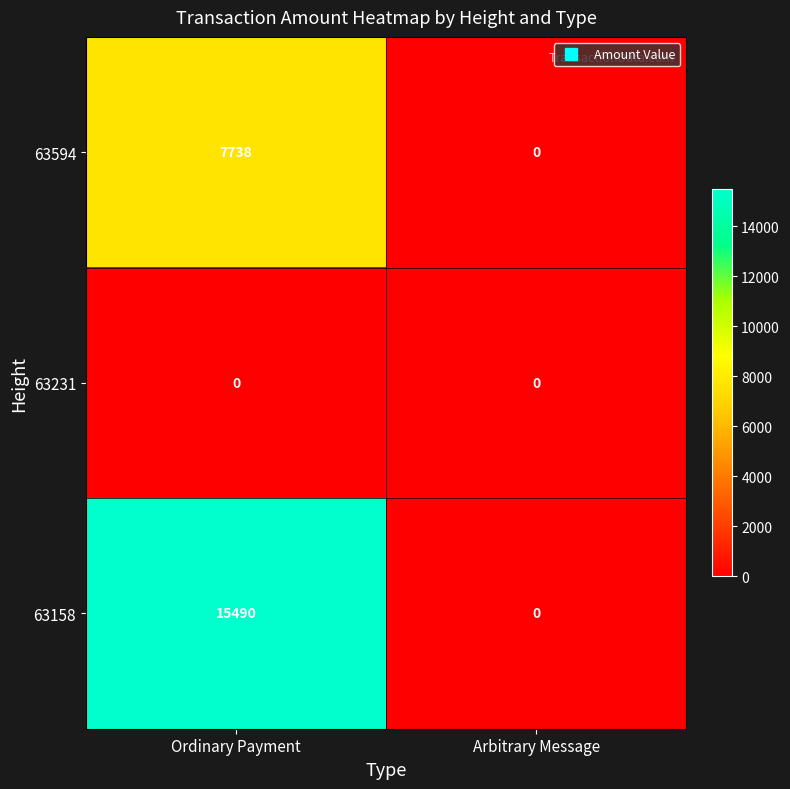

At how many categories does at least one series exceed 7492?

1